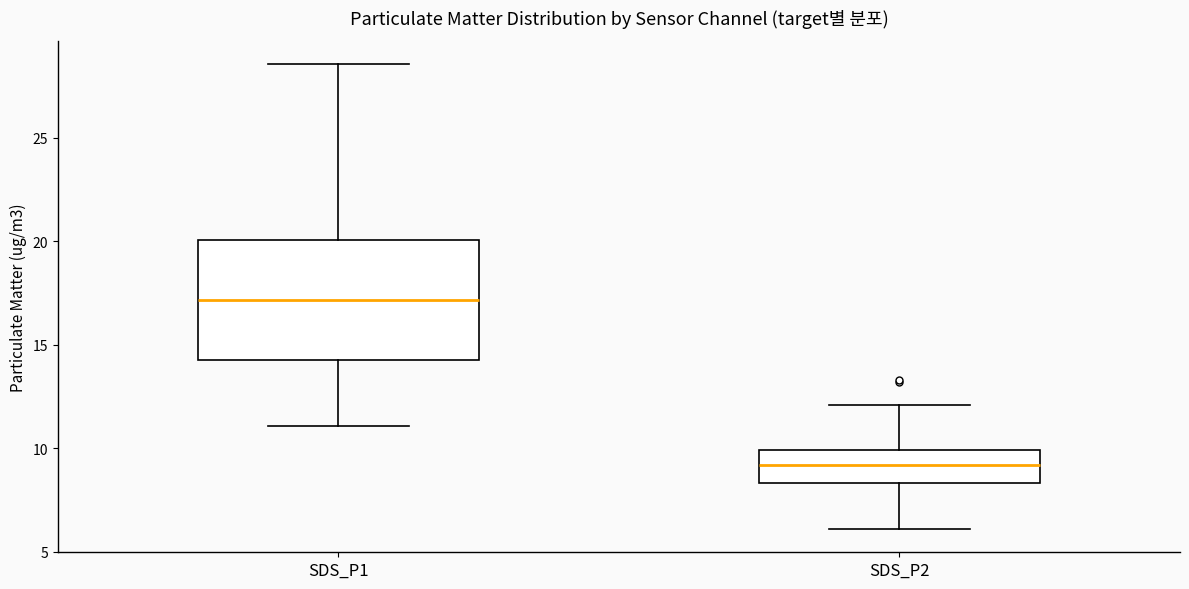

Where does the median line of the box for SDS_P2 sit on the y-axis? The values are not printed on the chart, so give them approximately, as read against the axis.

9.0